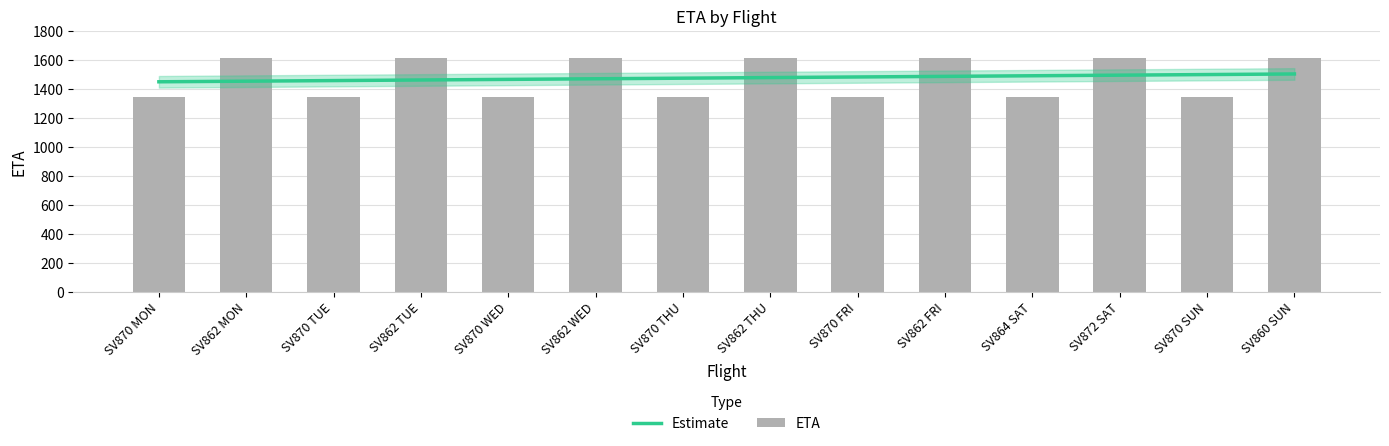

What is the sum of the values at SV860 SUN and SV870 FRI?

2950